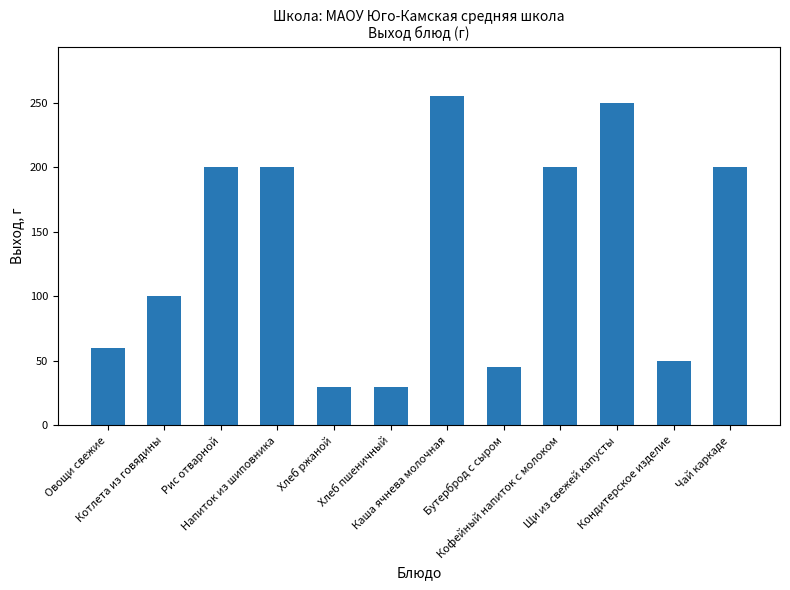

What is the sum of the values at Щи из свежей капусты and Хлеб пшеничный?

280